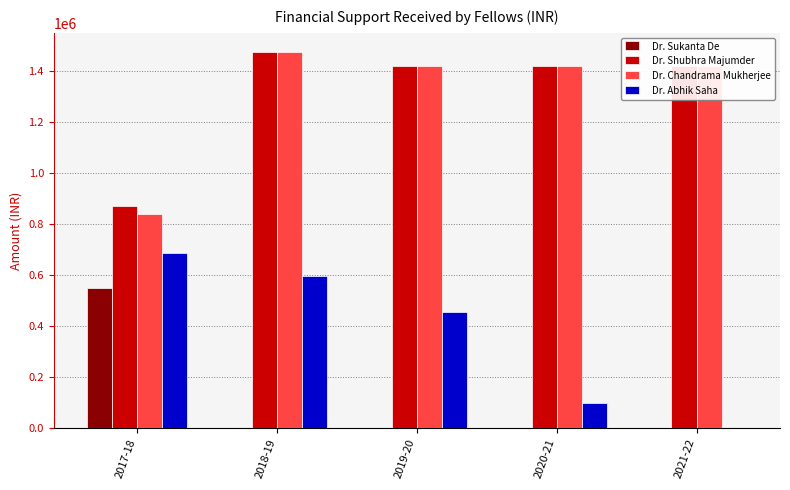

Reading left to right, list all the values displayed in this chart.

Dr. Sukanta De: 2017-18=551129	2018-19=0	2019-20=0	2020-21=0	2021-22=0
Dr. Shubhra Majumder: 2017-18=869500	2018-19=1476515	2019-20=1422000	2020-21=1422000	2021-22=1422000
Dr. Chandrama Mukherjee: 2017-18=838667	2018-19=1476515	2019-20=1422000	2020-21=1422000	2021-22=1422000
Dr. Abhik Saha: 2017-18=686145	2018-19=596406	2019-20=456162	2020-21=98608	2021-22=0